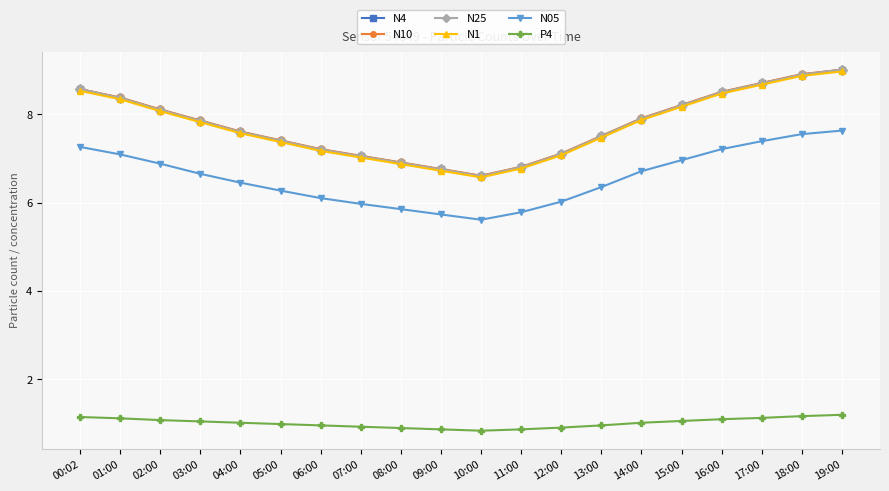

Is this an area chart (filled region under the line)?

No